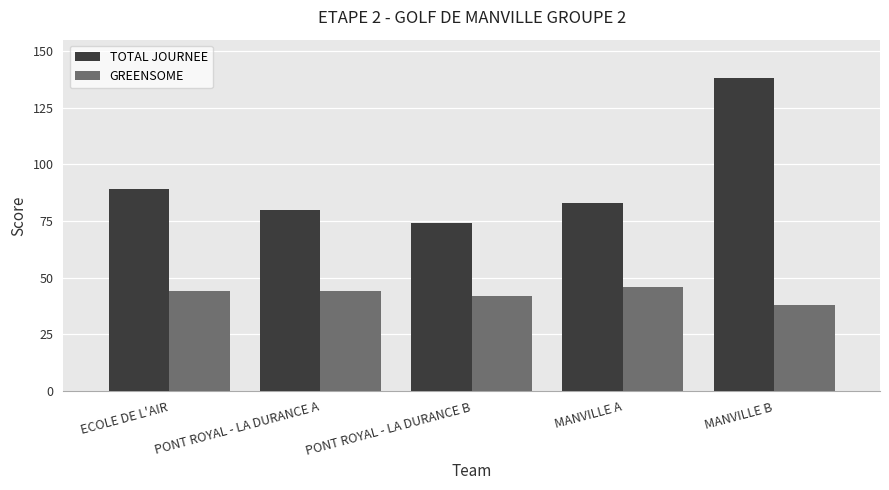

At which label does TOTAL JOURNEE first exceed 83?

ECOLE DE L'AIR